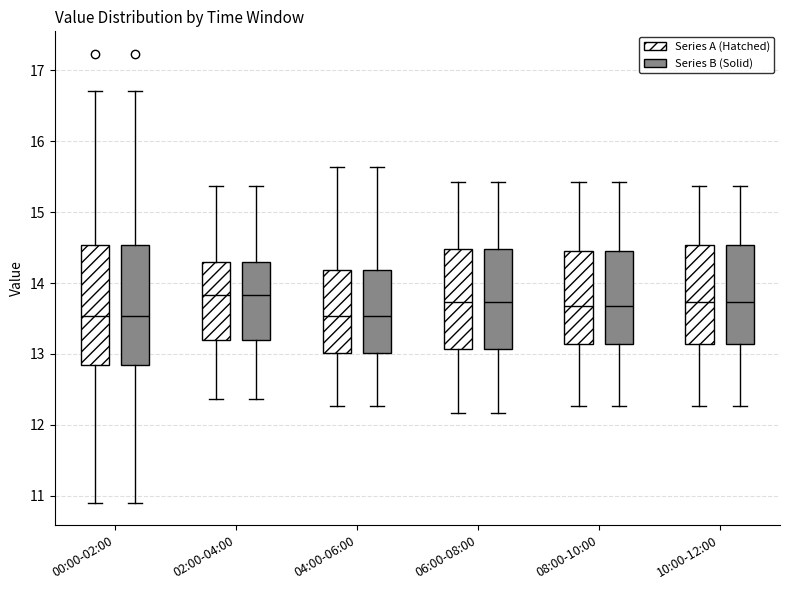

Where is the upper edge of the box for 10:00-12:00 (Series B (Solid)) on the y-axis? The values are not printed on the chart, so give them approximately, as read against the axis.

14.5